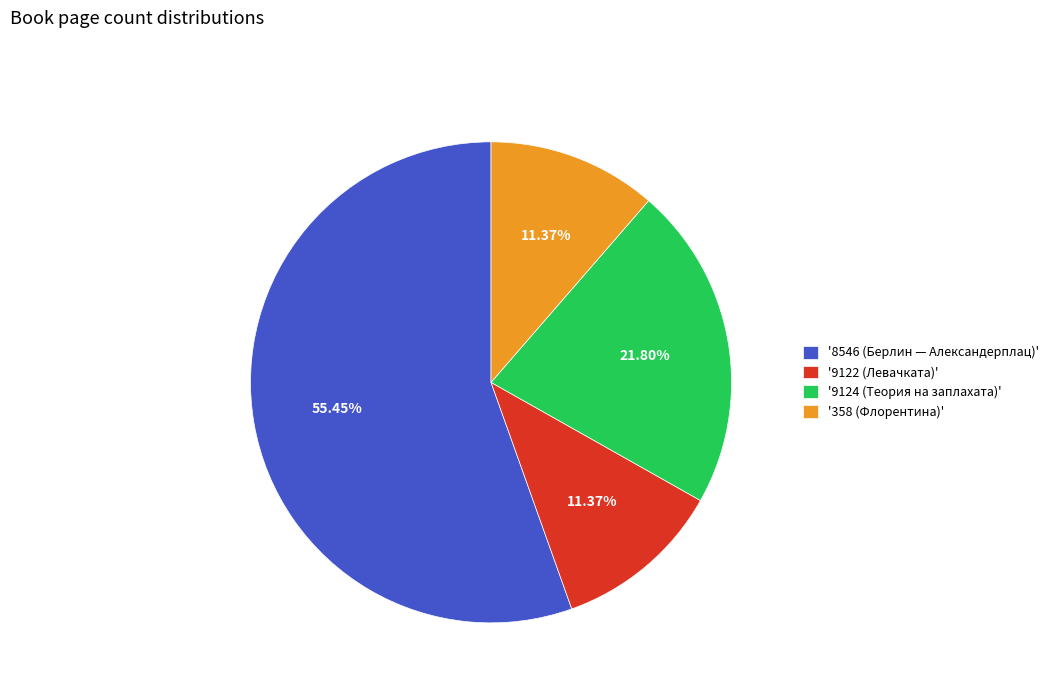

Is '358 (Флорентина)' the majority of the pie?

No